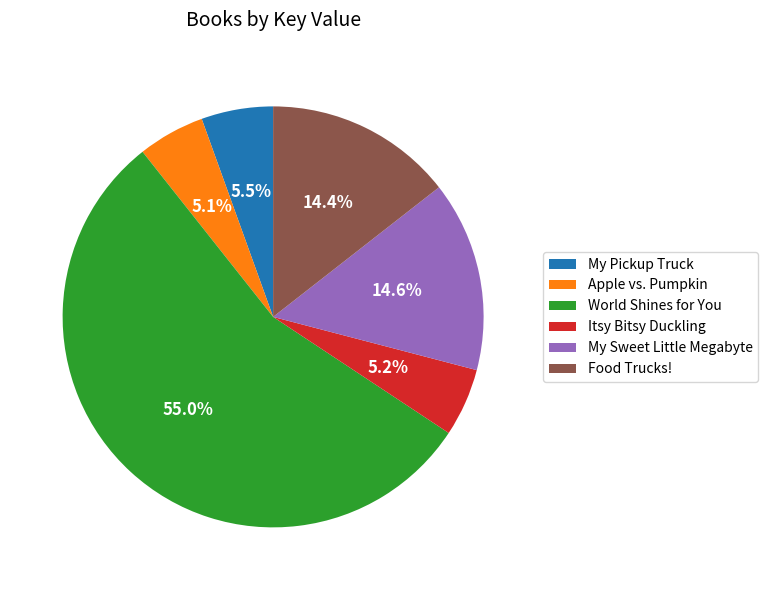

Which category has the biggest portion of the pie?

World Shines for You